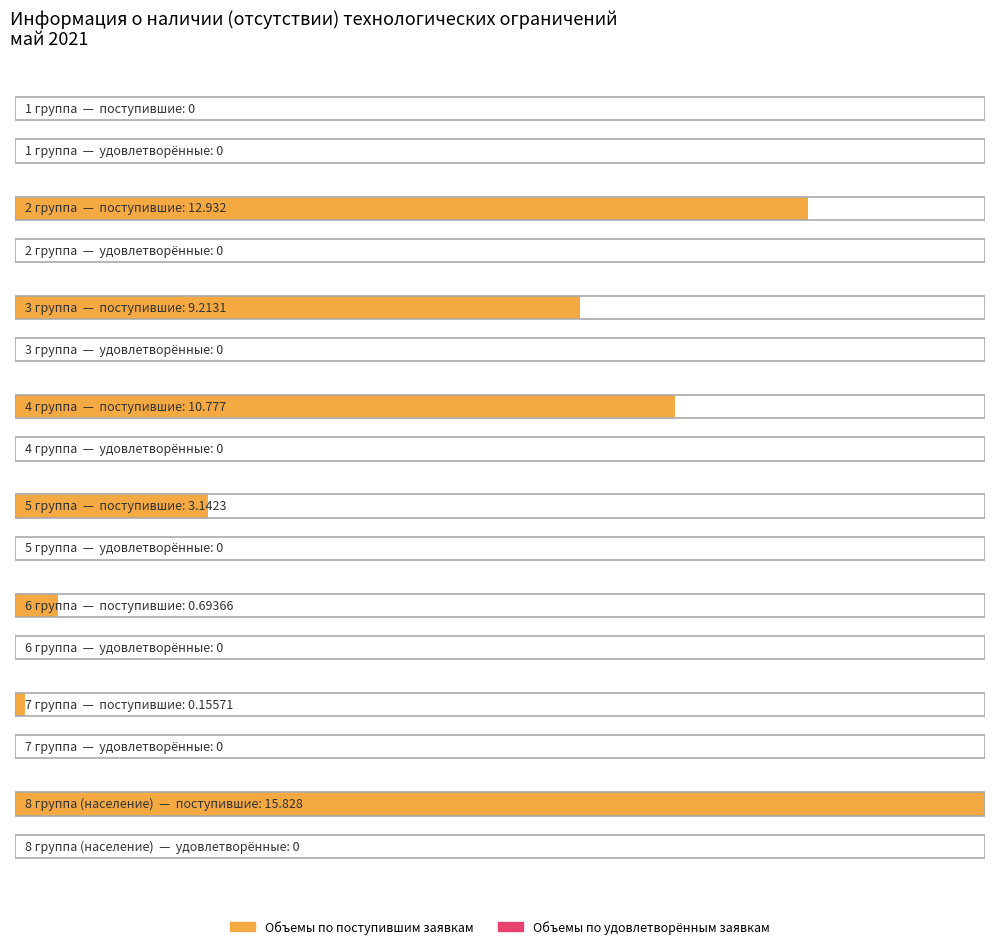

Count the number of data series in this chart.

2